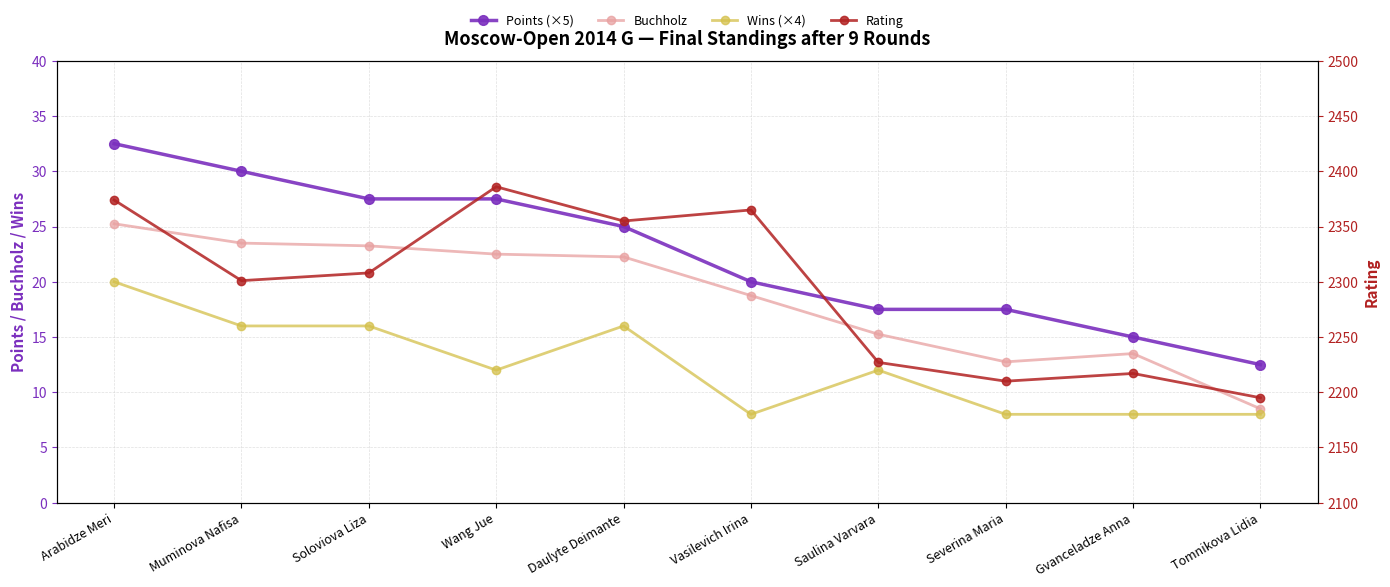

Reading left to right, extract all data points from this chart.

Points (×5): Arabidze Meri=32.5	Muminova Nafisa=30.0	Soloviova Liza=27.5	Wang Jue=27.5	Daulyte Deimante=25.0	Vasilevich Irina=20.0	Saulina Varvara=17.5	Severina Maria=17.5	Gvanceladze Anna=15.0	Tomnikova Lidia=12.5
Buchholz: Arabidze Meri=25.2	Muminova Nafisa=23.5	Soloviova Liza=23.2	Wang Jue=22.5	Daulyte Deimante=22.2	Vasilevich Irina=18.8	Saulina Varvara=15.2	Severina Maria=12.8	Gvanceladze Anna=13.5	Tomnikova Lidia=8.5
Wins (×4): Arabidze Meri=20.0	Muminova Nafisa=16.0	Soloviova Liza=16.0	Wang Jue=12.0	Daulyte Deimante=16.0	Vasilevich Irina=8.0	Saulina Varvara=12.0	Severina Maria=8.0	Gvanceladze Anna=8.0	Tomnikova Lidia=8.0
Rating: Arabidze Meri=2374.0	Muminova Nafisa=2301.0	Soloviova Liza=2308.0	Wang Jue=2386.0	Daulyte Deimante=2355.0	Vasilevich Irina=2365.0	Saulina Varvara=2227.0	Severina Maria=2210.0	Gvanceladze Anna=2217.0	Tomnikova Lidia=2195.0